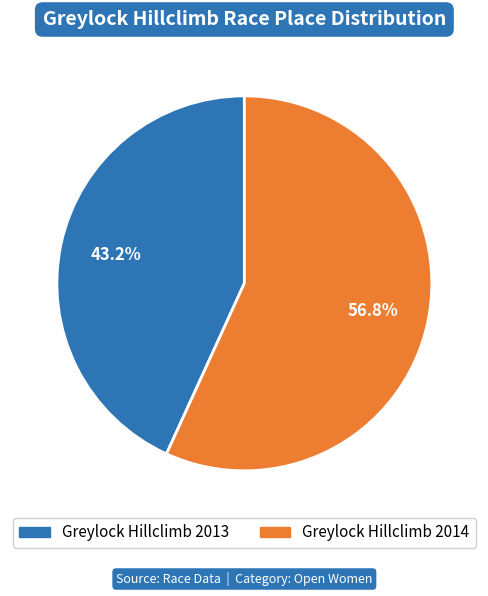

To the nearest percent, what is the average slice percentage?

50%